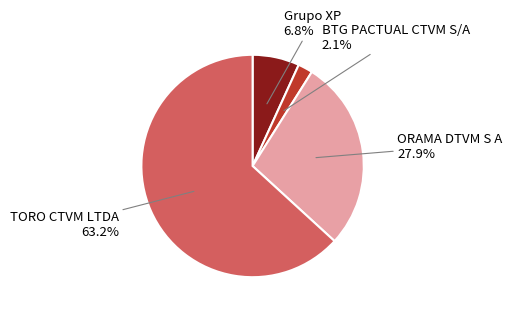

To the nearest percent, what is the average slice percentage?

25%